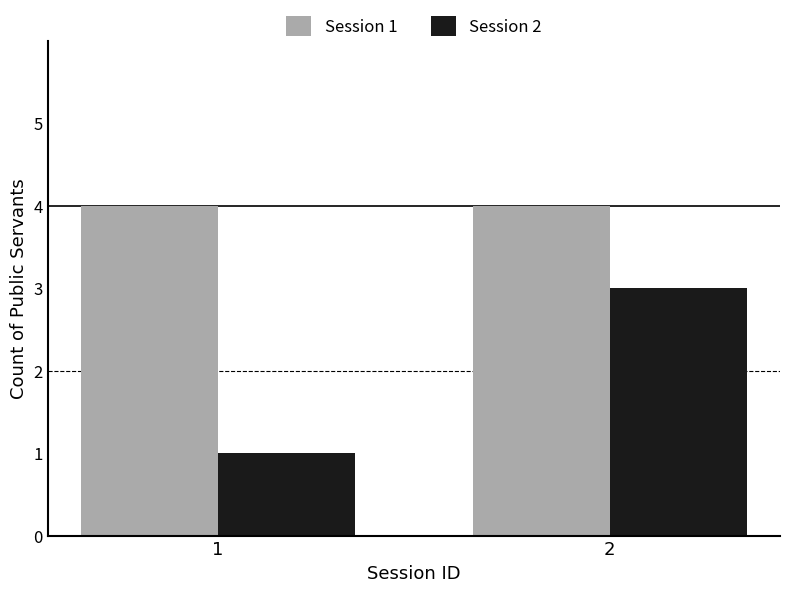

What is the value of the Session 1 bar at the 2nd from the left?

4